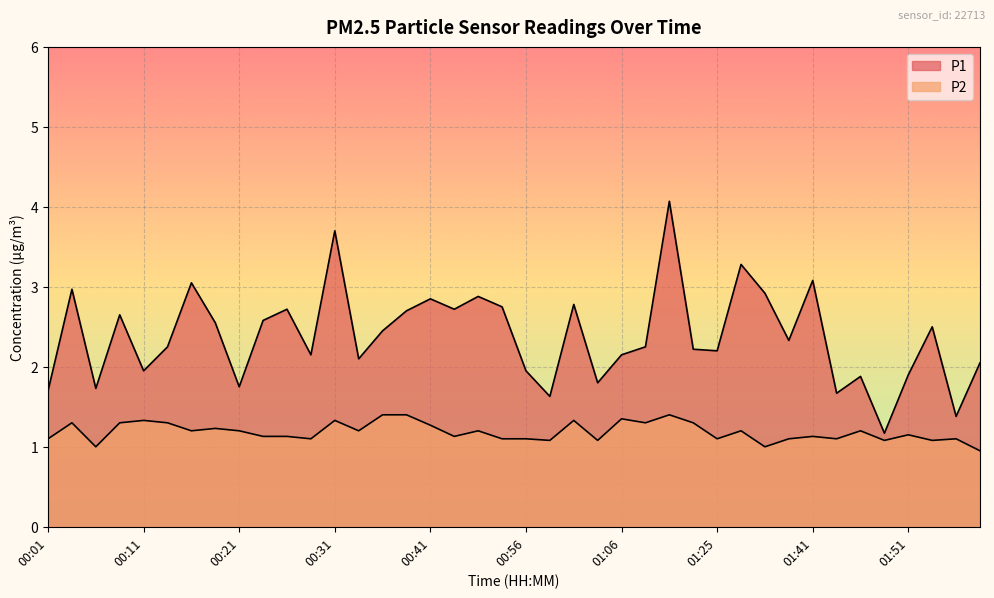

At which label does P2 reach its minimum?

01:59